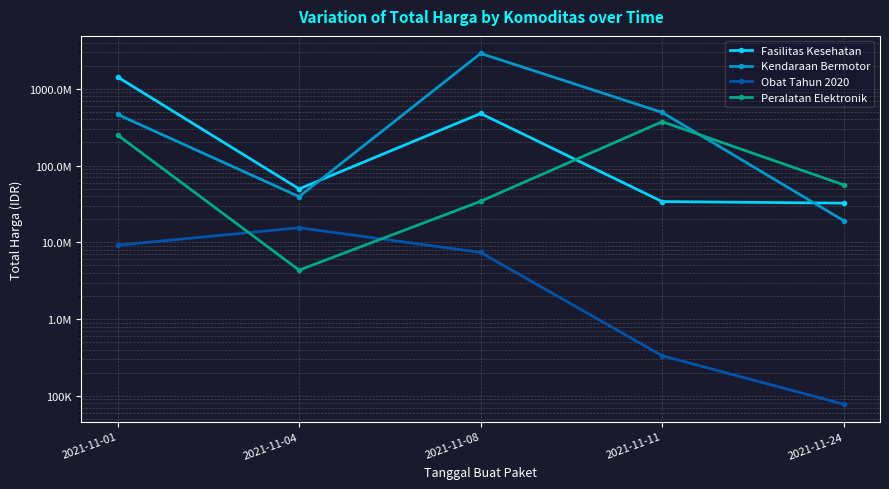

In Peralatan Elektronik, how many points are higher than both neighbors (excluding endpoints)?

1